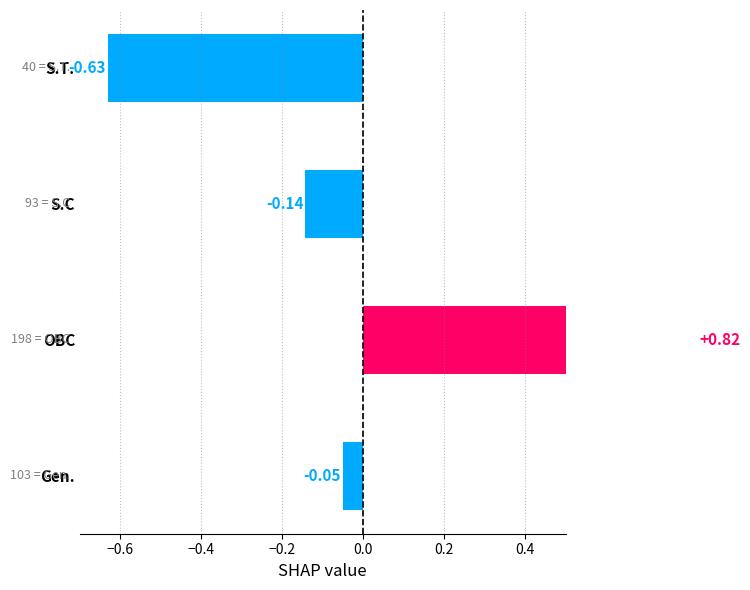

How many bars are there in total?

4